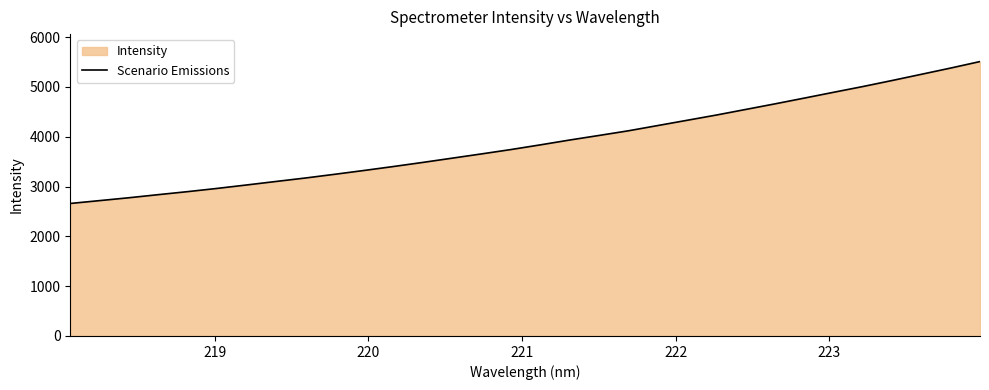

What is the greatest value displayed?

5510.4